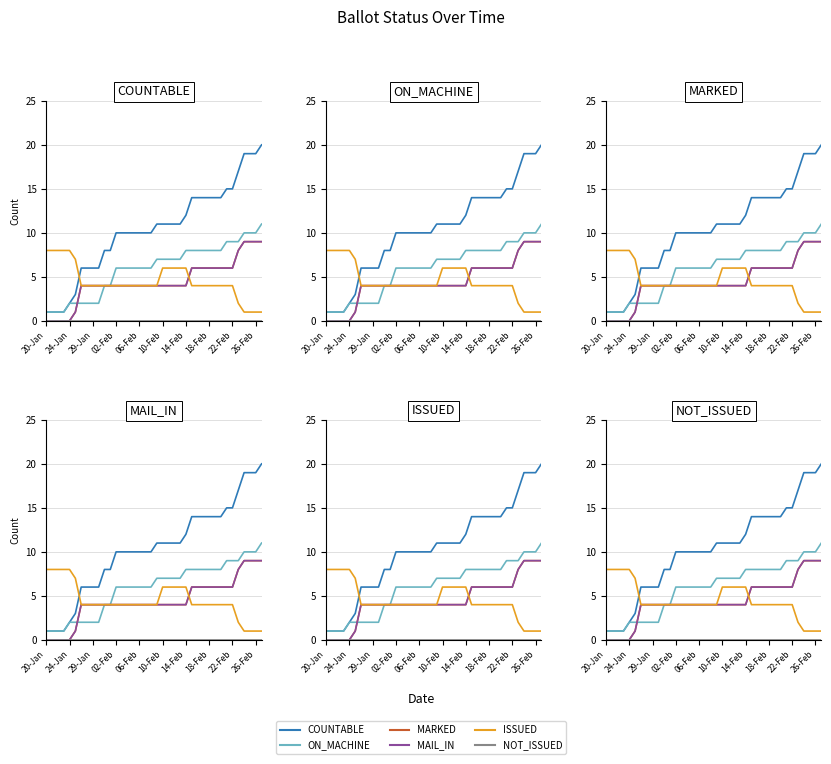

True or false: ON_MACHINE has a value of 8 at 26.

True